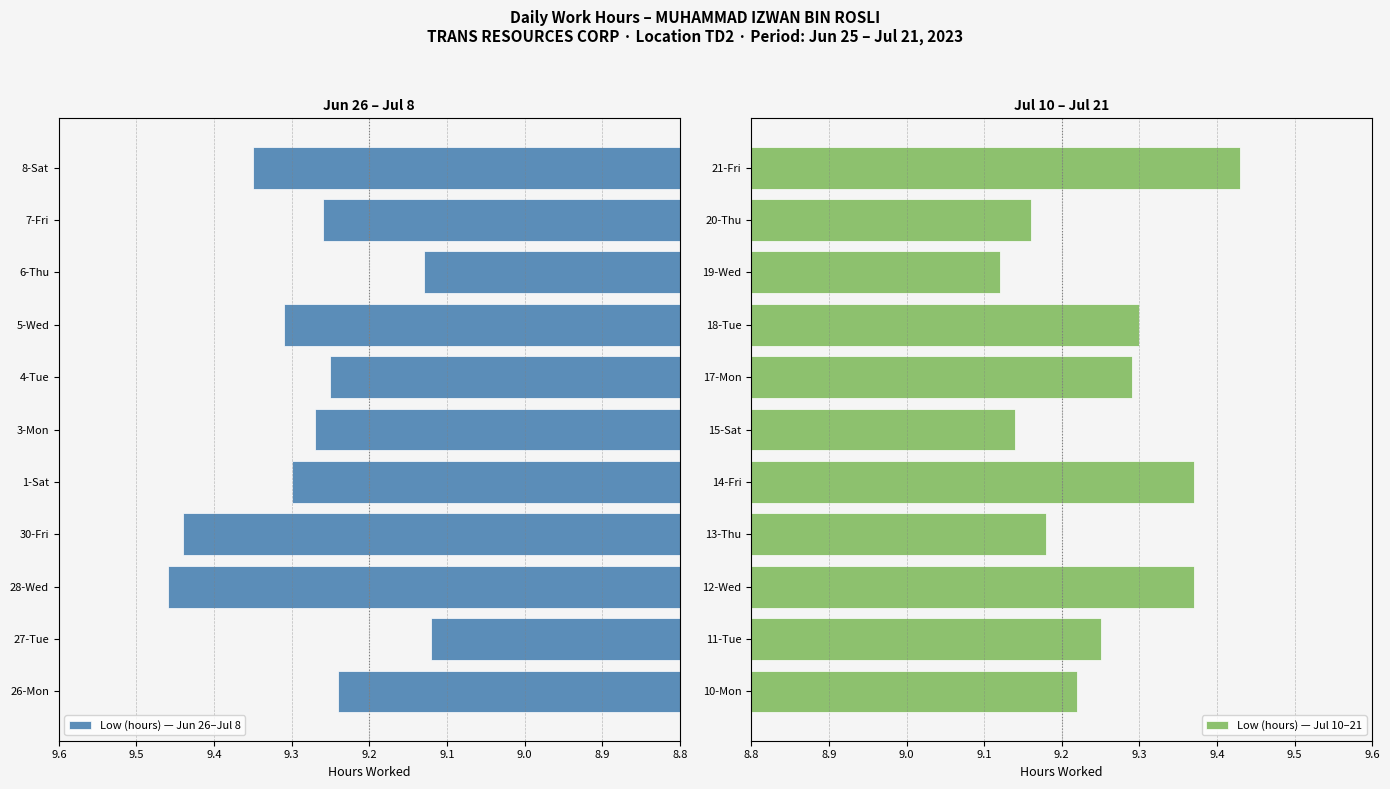

At which label is Low (hours) — Jul 10–21 closest to 9?

19-Wed